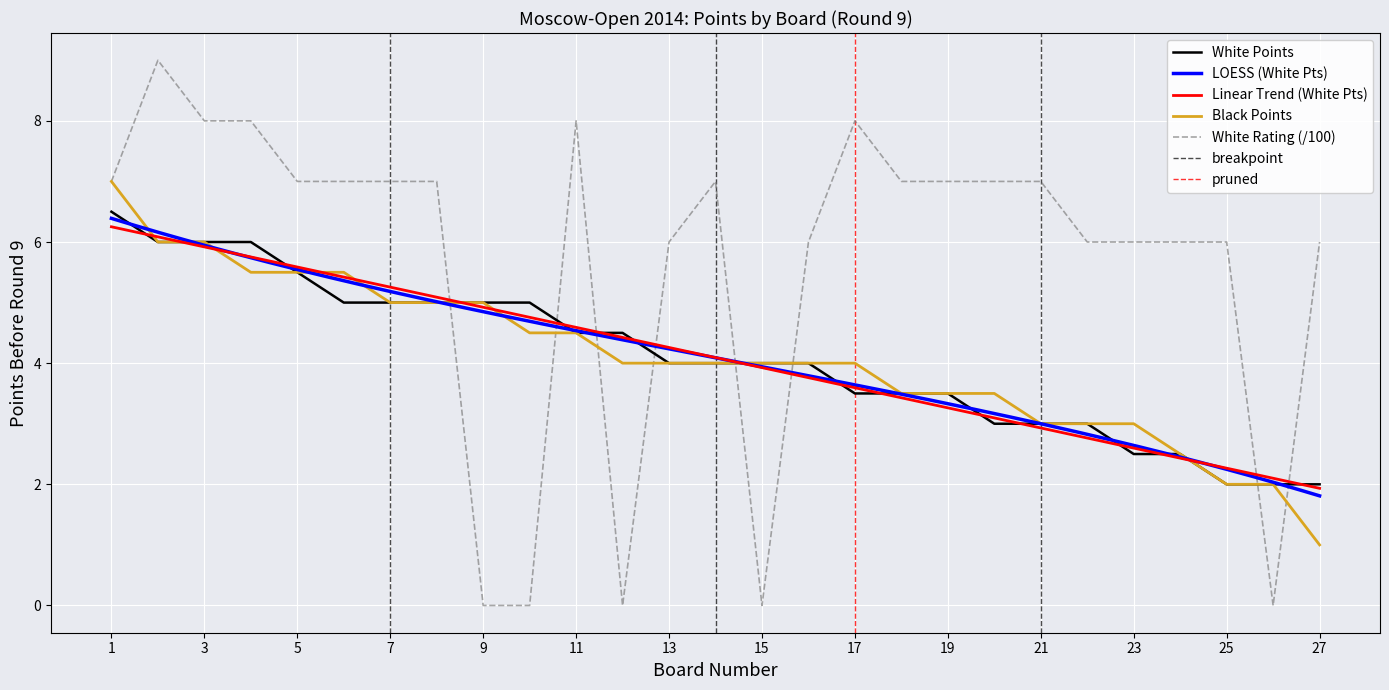

What is the sum of the White Points values at 5 and 15?

9.5